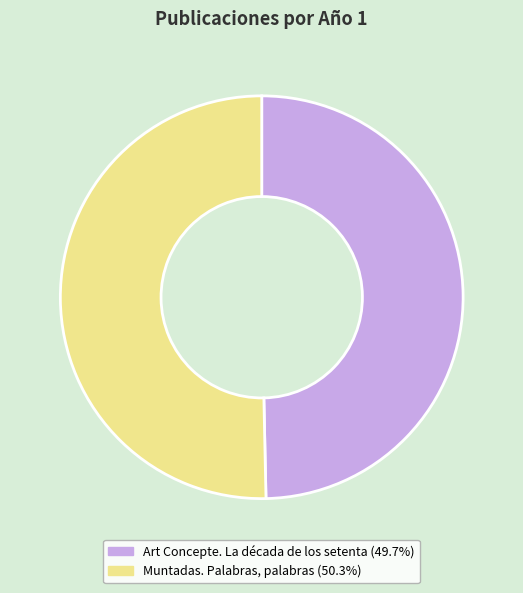

Approximately how many times larger is the value at Art Concepte. La década de los setenta compared to Muntadas. Palabras, palabras?

1.0